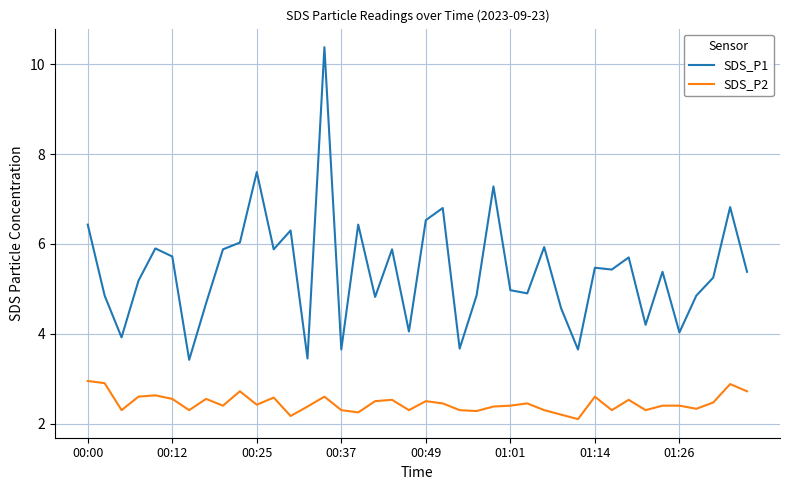

True or false: SDS_P2 and SDS_P1 cross at least once.

False